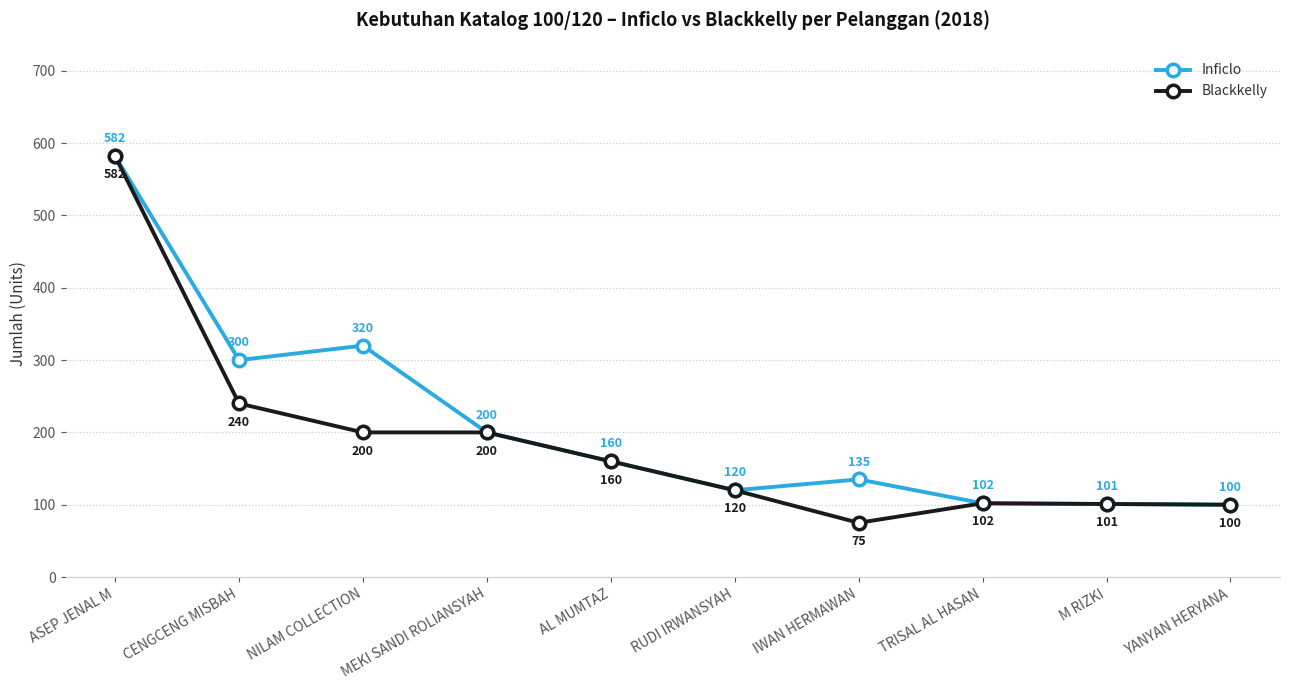

The Inficlo series shows 159 at RUDI IRWANSYAH. True or false?

False